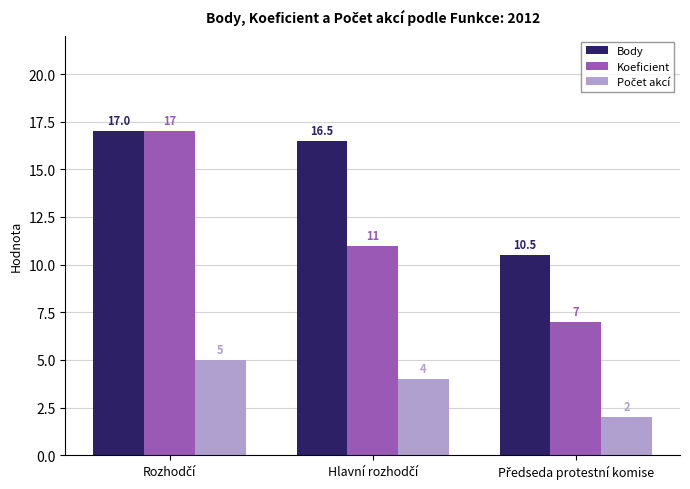

What is the highest value of the Body series?

17.0